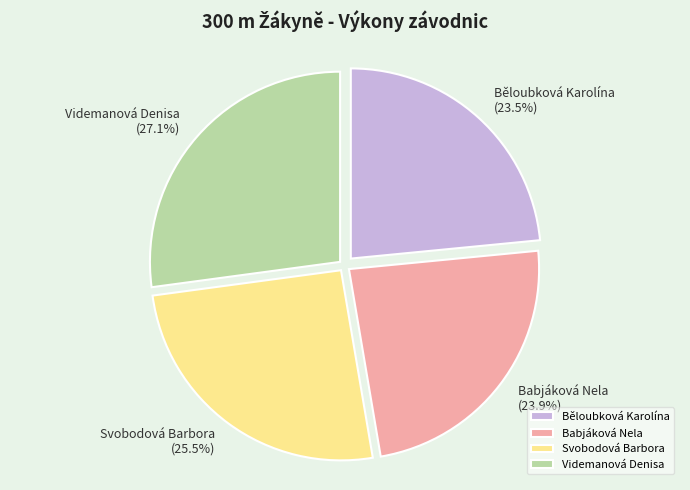

Count the number of slices in the pie.

4